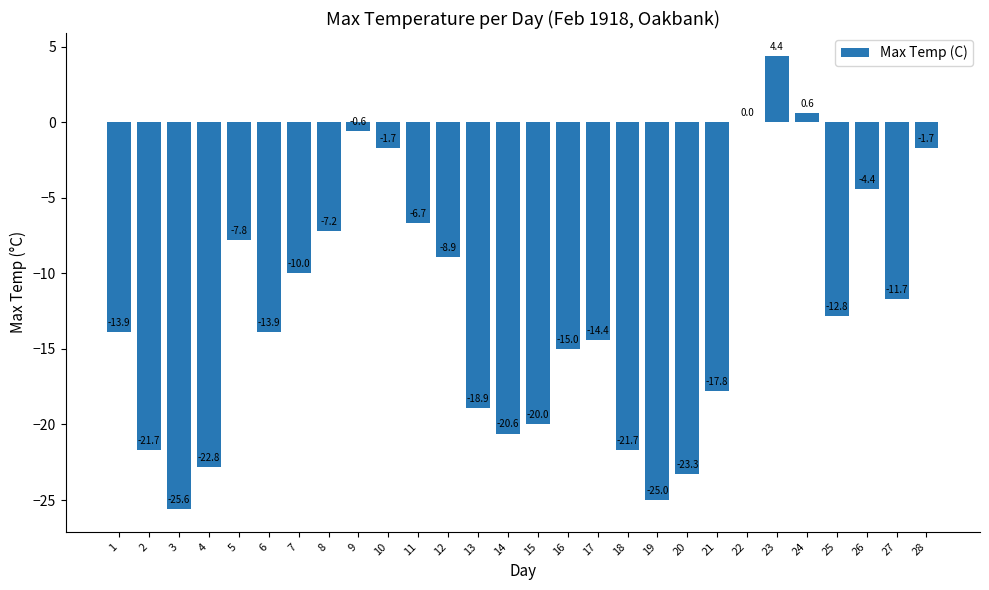

Is it true that the value at 13 is -30.1?

False